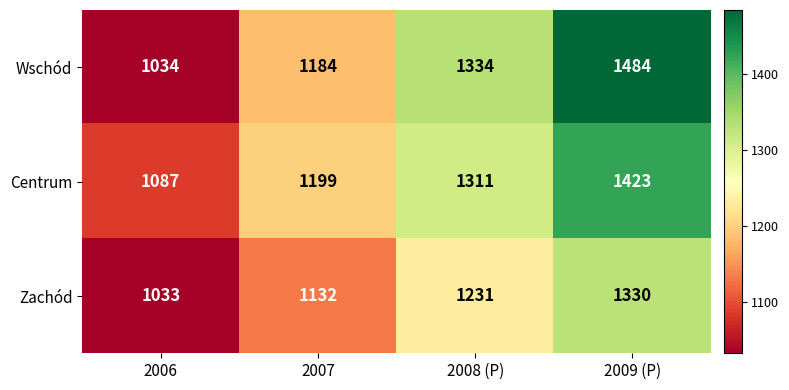

What is the spread (max minus min) of values at 2008 (P)?

103